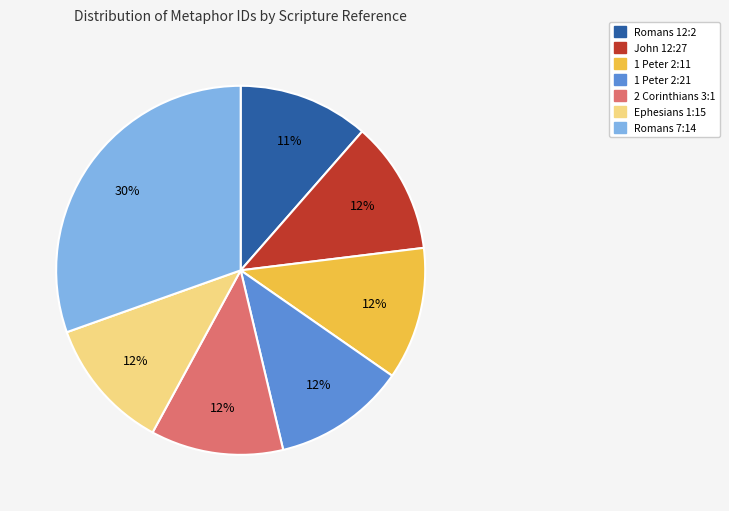

To the nearest percent, what is the difference between the largest and smallest slice percentages?

19%